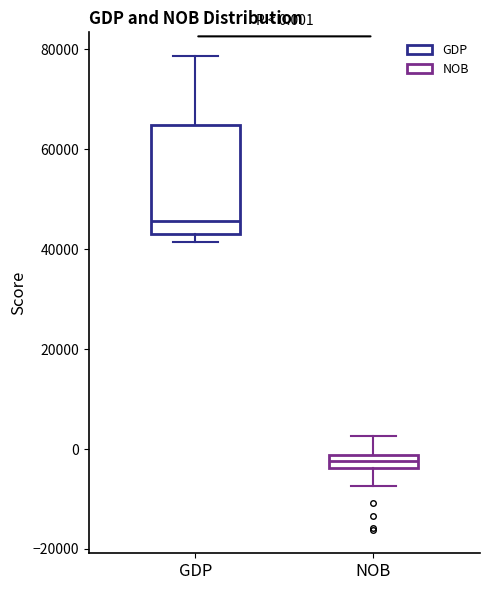

Which box is the tallest, from its lower edge to its upper edge?

GDP